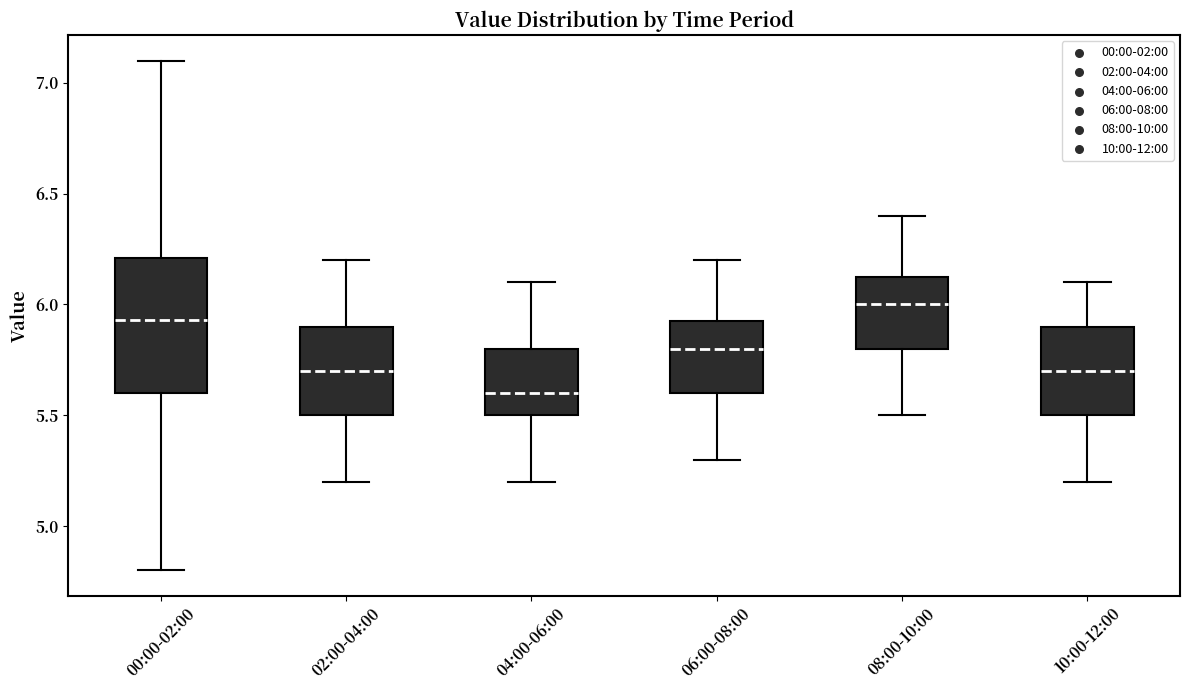

Which box is the tallest, from its lower edge to its upper edge?

00:00-02:00